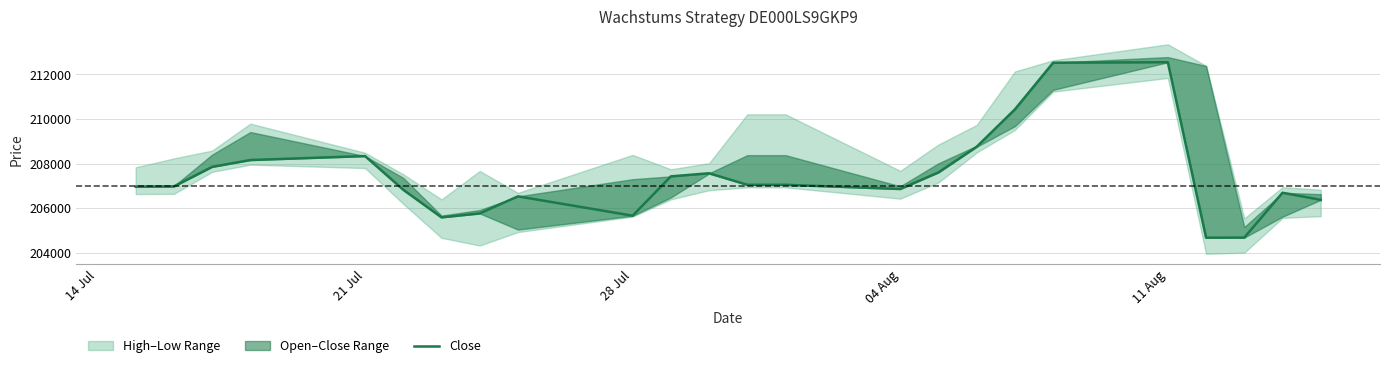

How many interior local valleys (lower than both neighbors) does the data have?

4